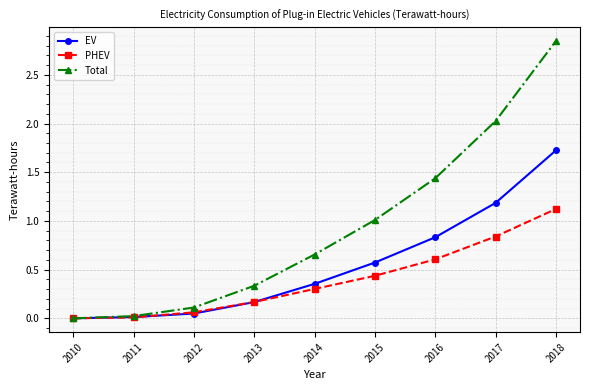

At 2014, list the series in order from smallest to largest.

PHEV, EV, Total